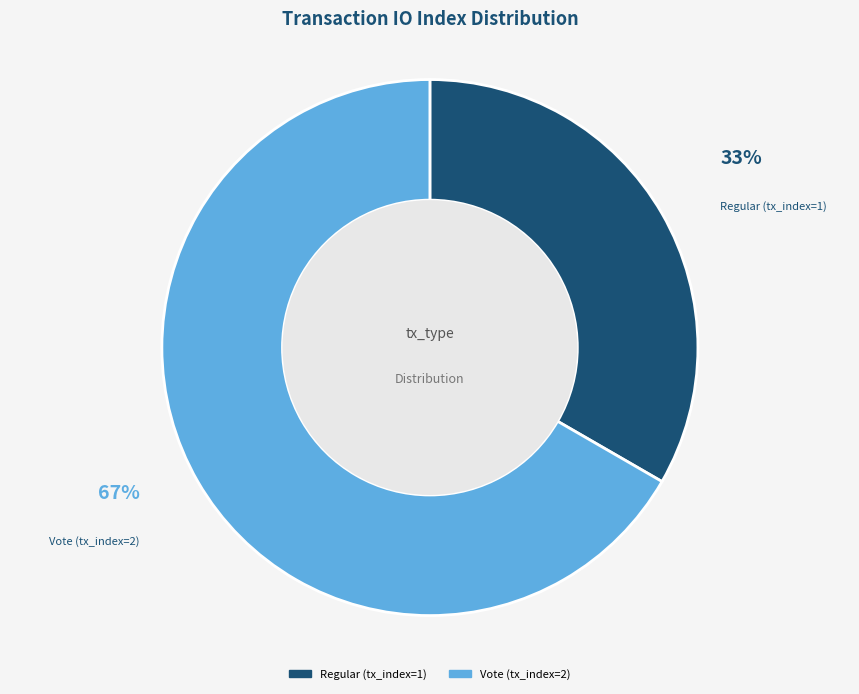

True or false: Vote (tx_index=2) accounts for 60% of the total.

False